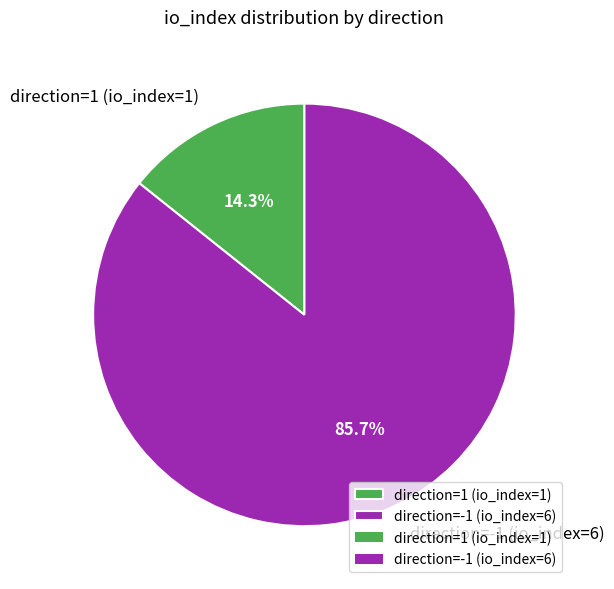

Is it true that direction=1 (io_index=1) is 14% of the pie?

True